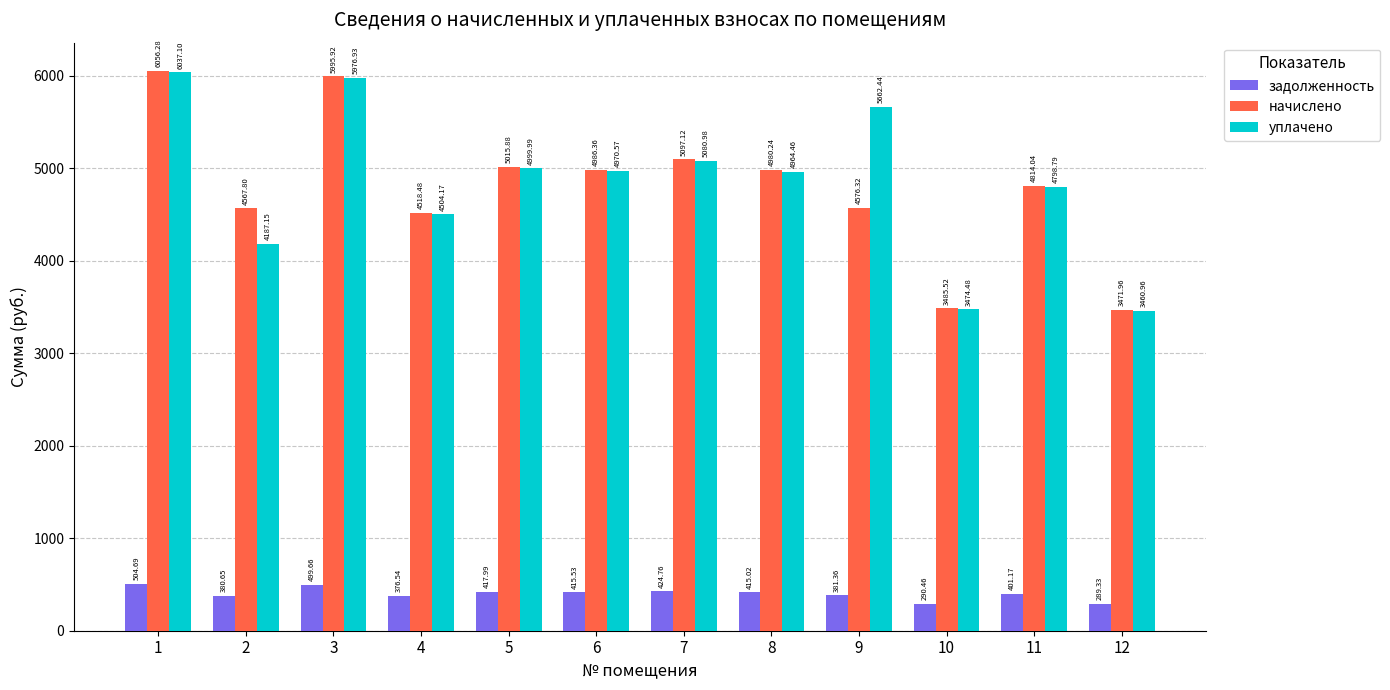

The начислено series shows 2264.8 at 7. True or false?

False